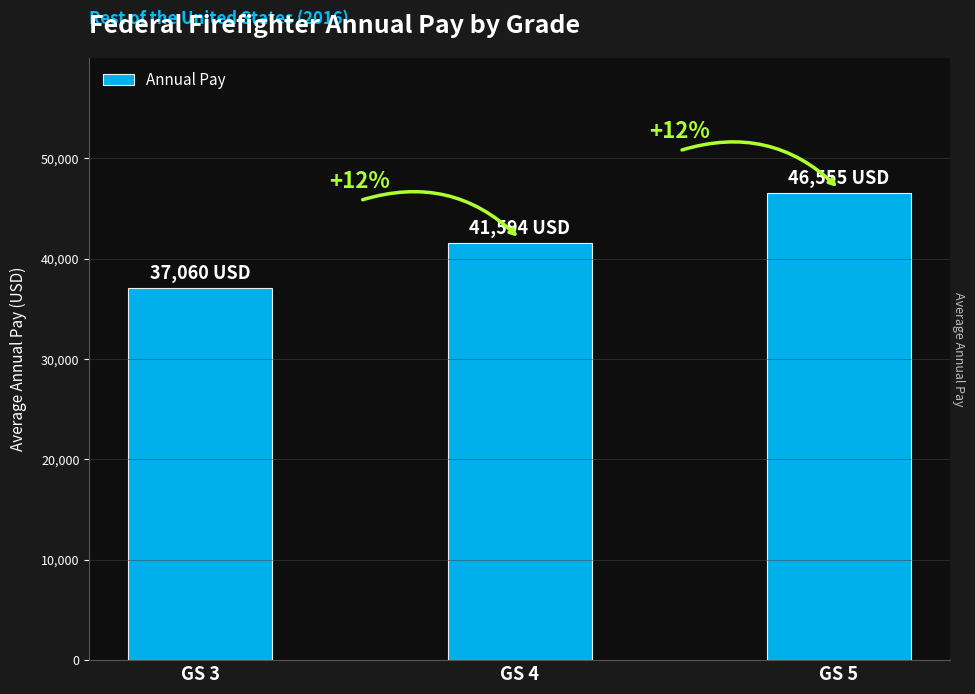

Reading left to right, transcribe all the data shown in this chart.

37059.9	41593.8	46555.1